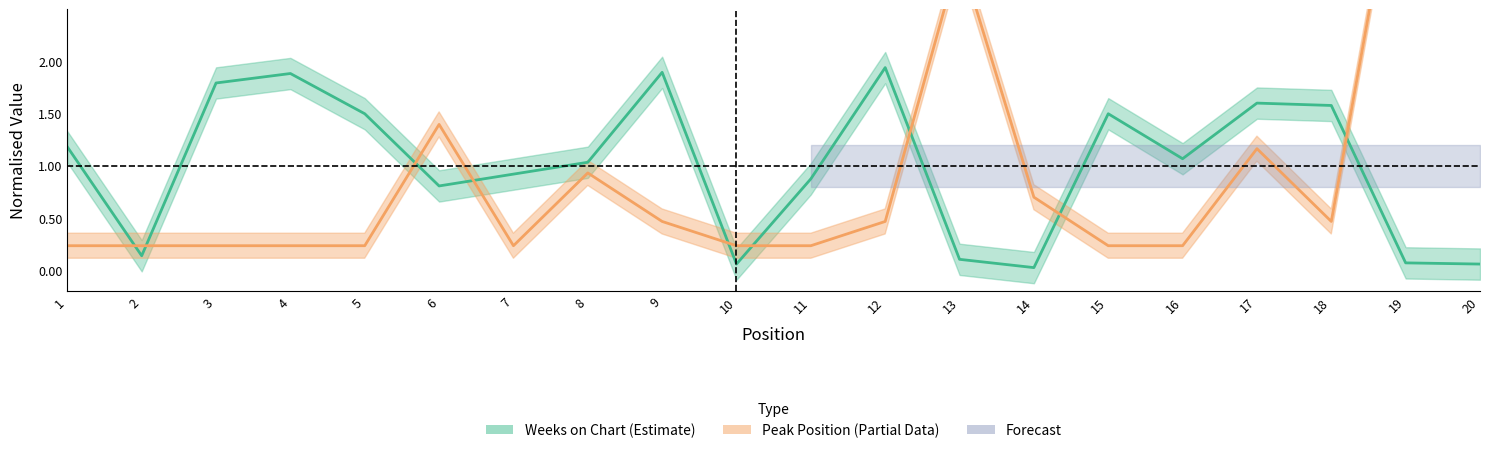

What is the maximum value shown in the chart?

4.7